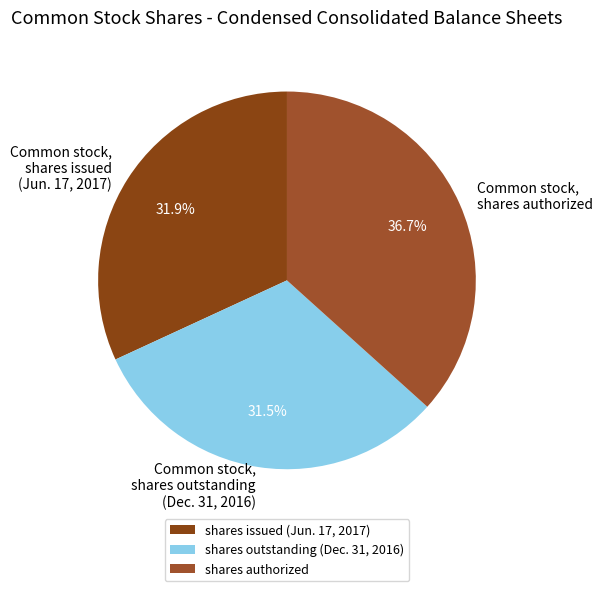

How many slices are in this pie chart?

3